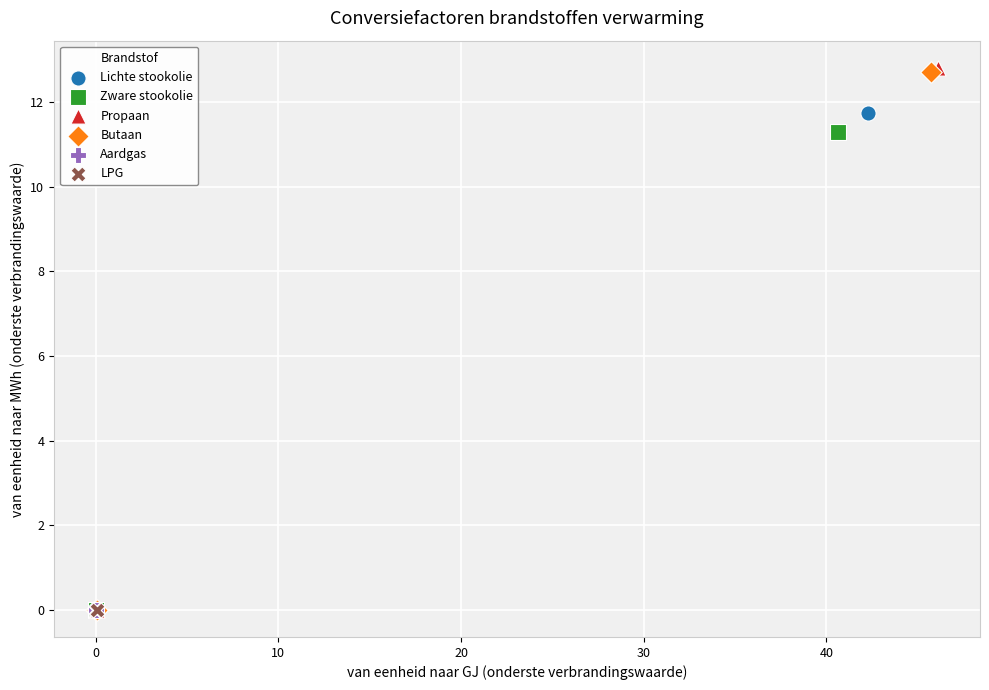

What are all the series names shown in the legend?

Lichte stookolie, Zware stookolie, Propaan, Butaan, Aardgas, LPG